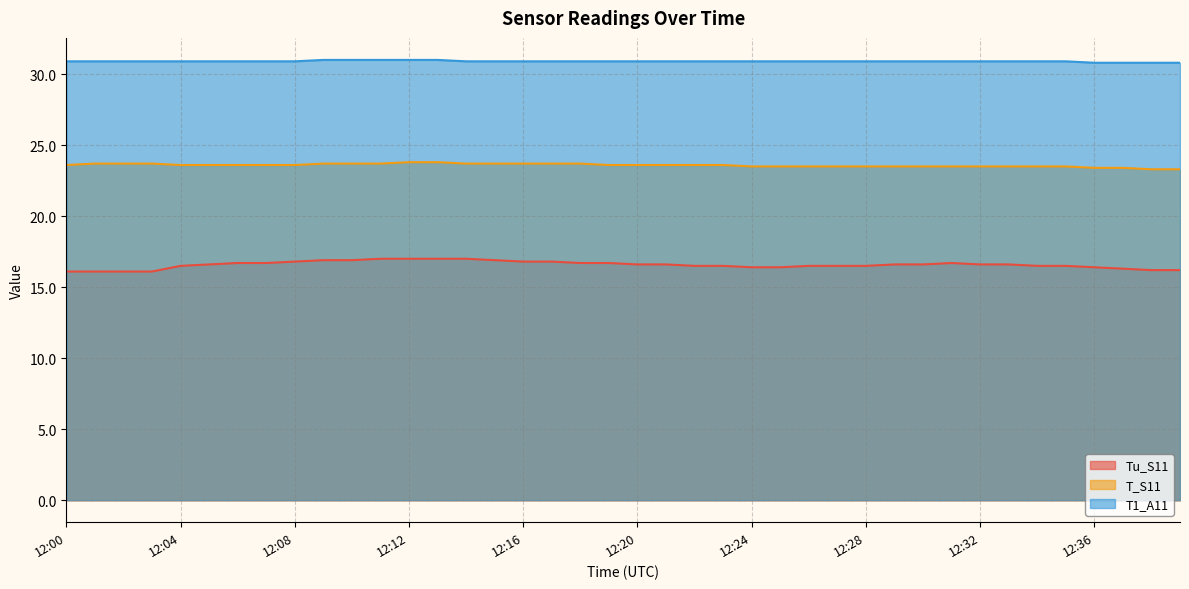

What is the sum of the Tu_S11 values at 12:35 and 12:28?

33.0